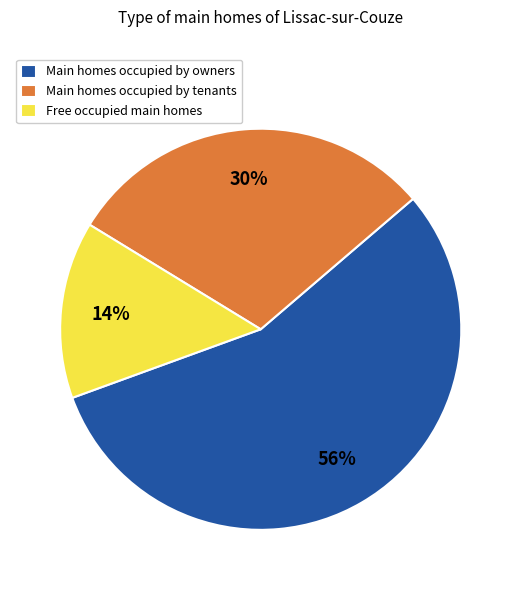

Combined, do Main homes occupied by owners and Free occupied main homes account for over 50%?

Yes